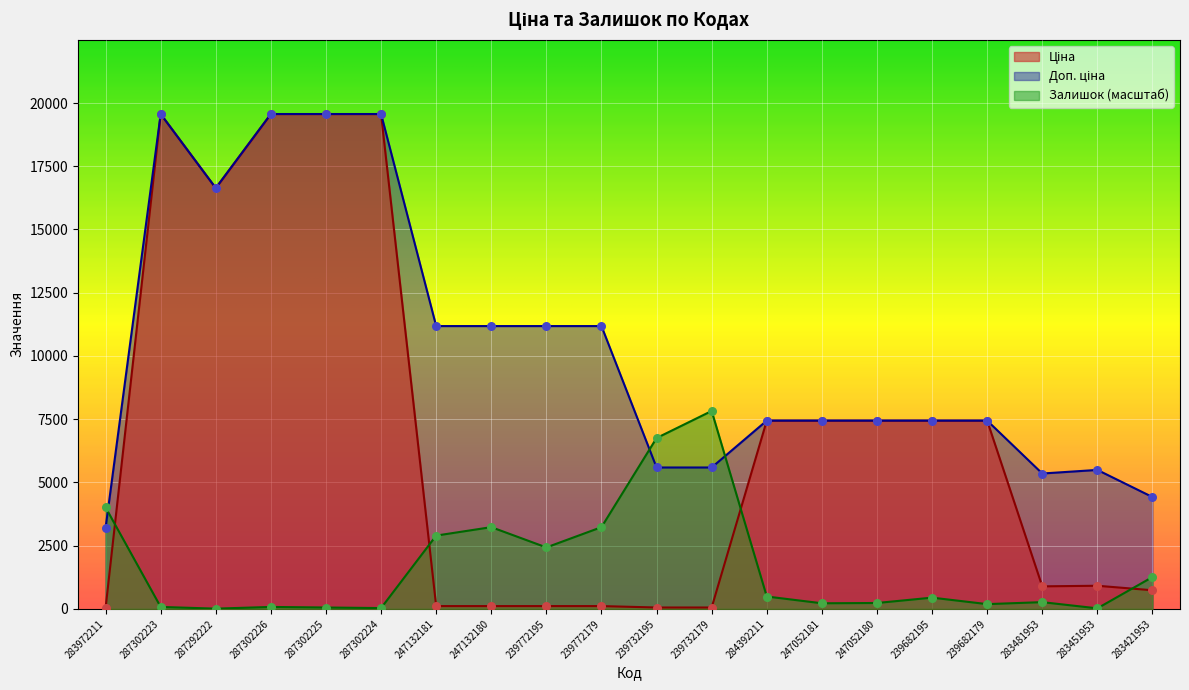

At which category is the sum across all series the highest?

287302223